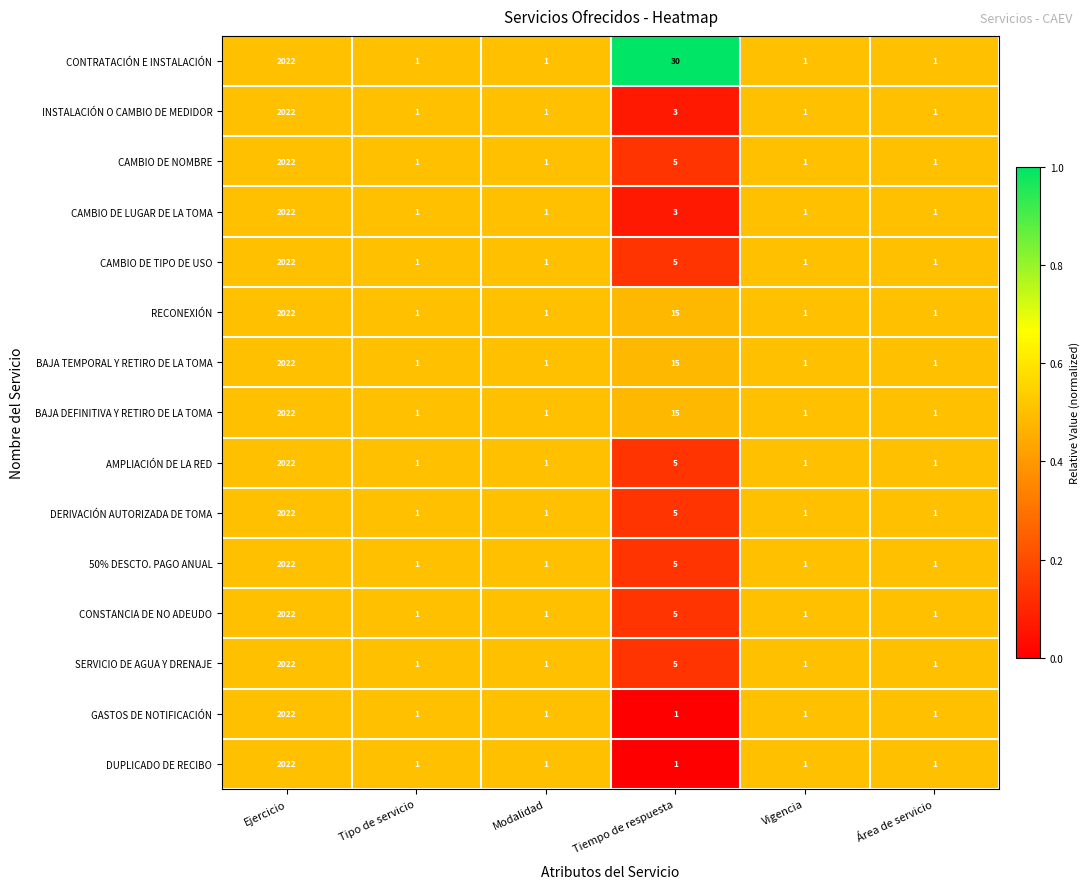

Which series has the largest total across all categories?

CONTRATACIÓN E INSTALACIÓN